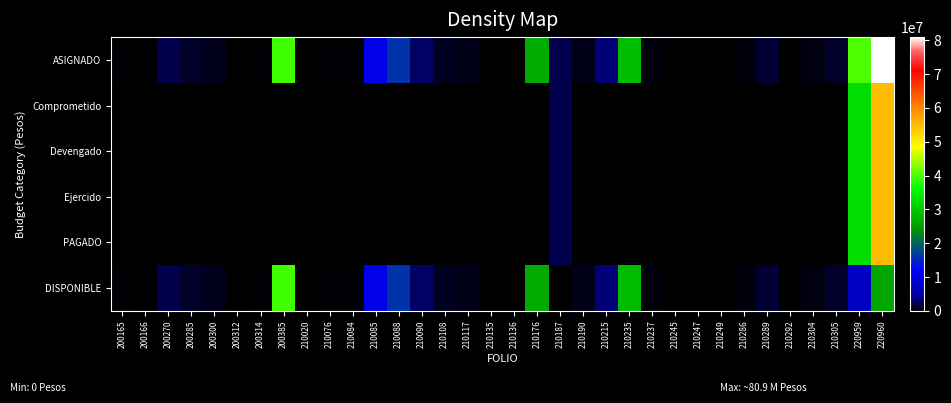

At how many categories does at least one series exceed 27835612?

4